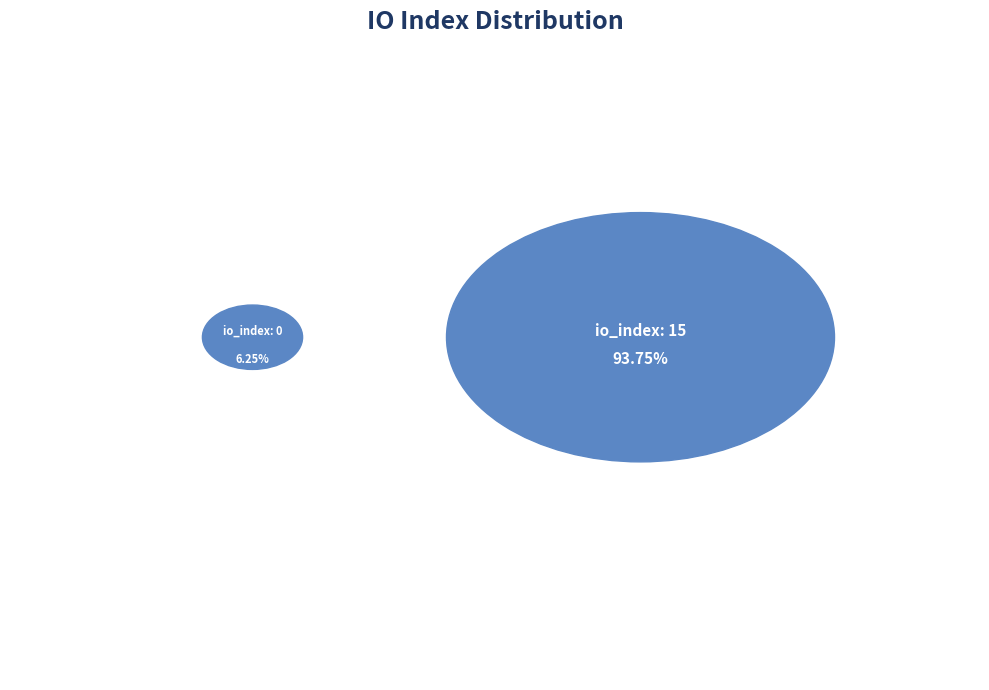

Is it true that io_index_15 is 99% of the pie?

False